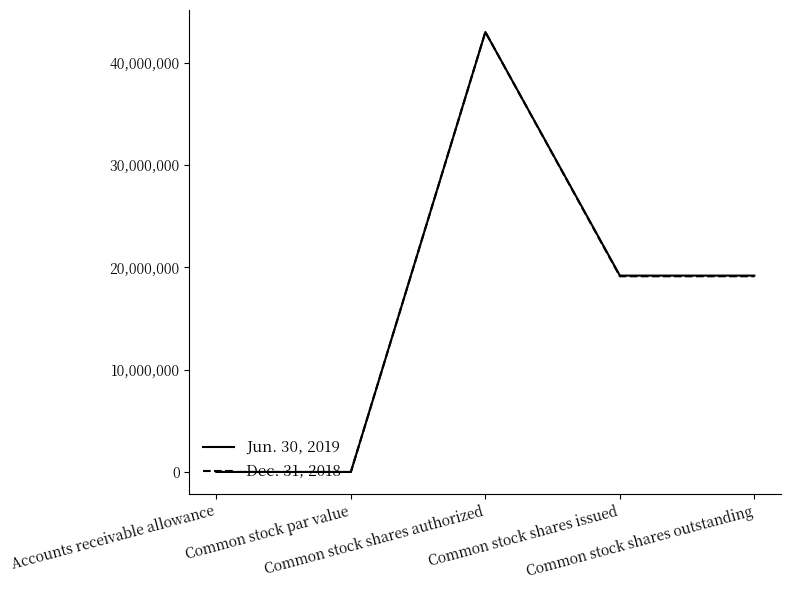

What is the difference between the maximum and minimum values in the Dec. 31, 2018 series?

43000000